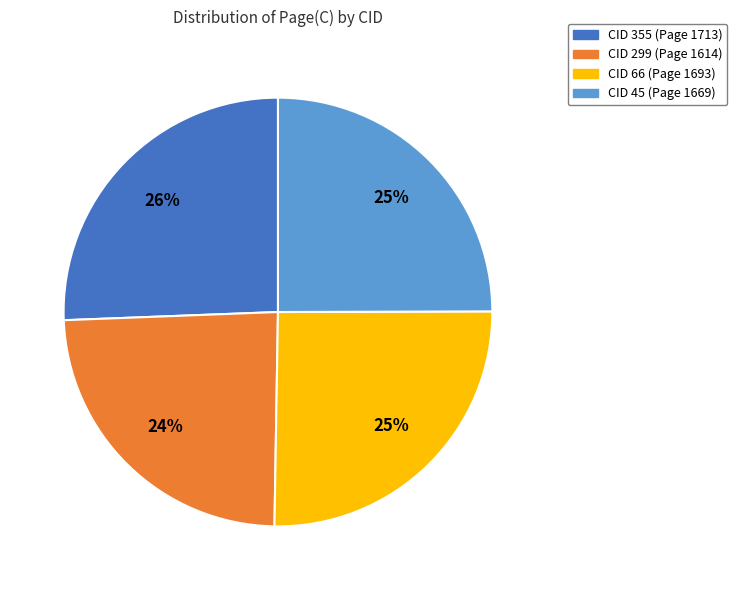

Is there any slice that represents more than half of the pie?

No